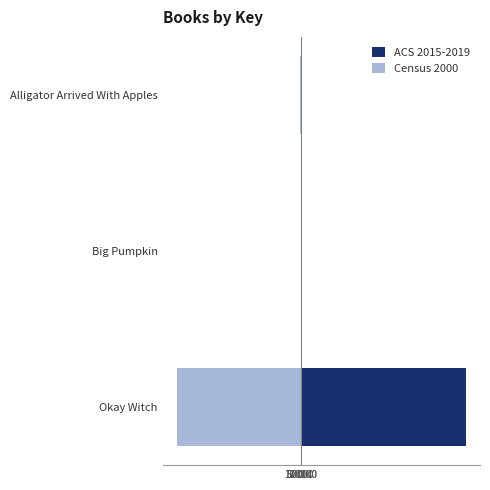

What is the difference between the highest and lowest values at Alligator Arrived With Apples?

55.0